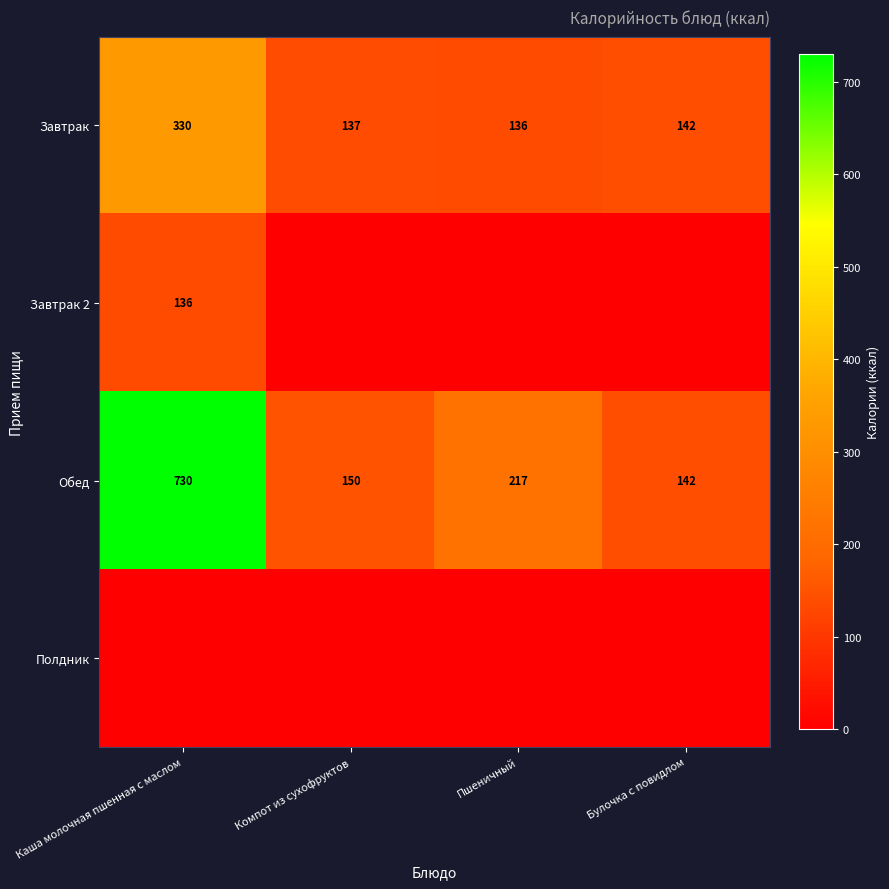

Where is Завтрак nearest to the value 233?

Булочка с повидлом